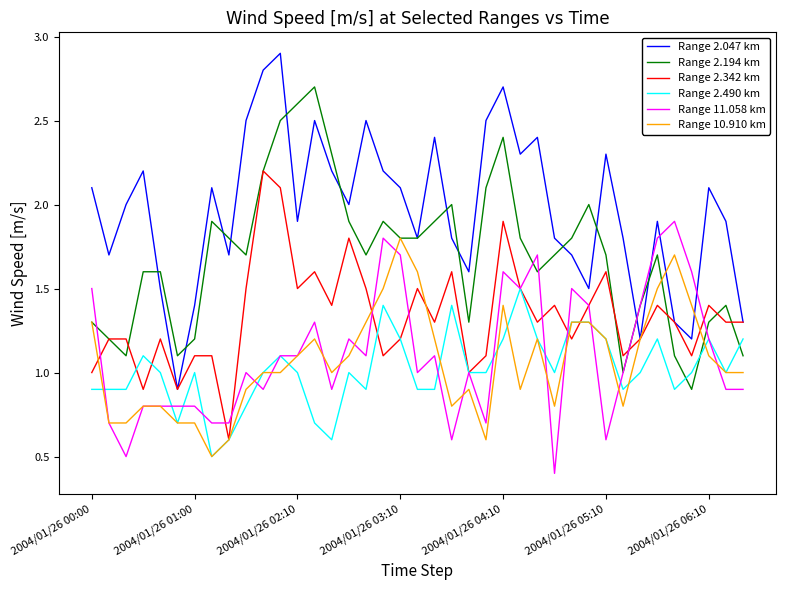

What is the maximum value for Range 11.058 km?

1.9